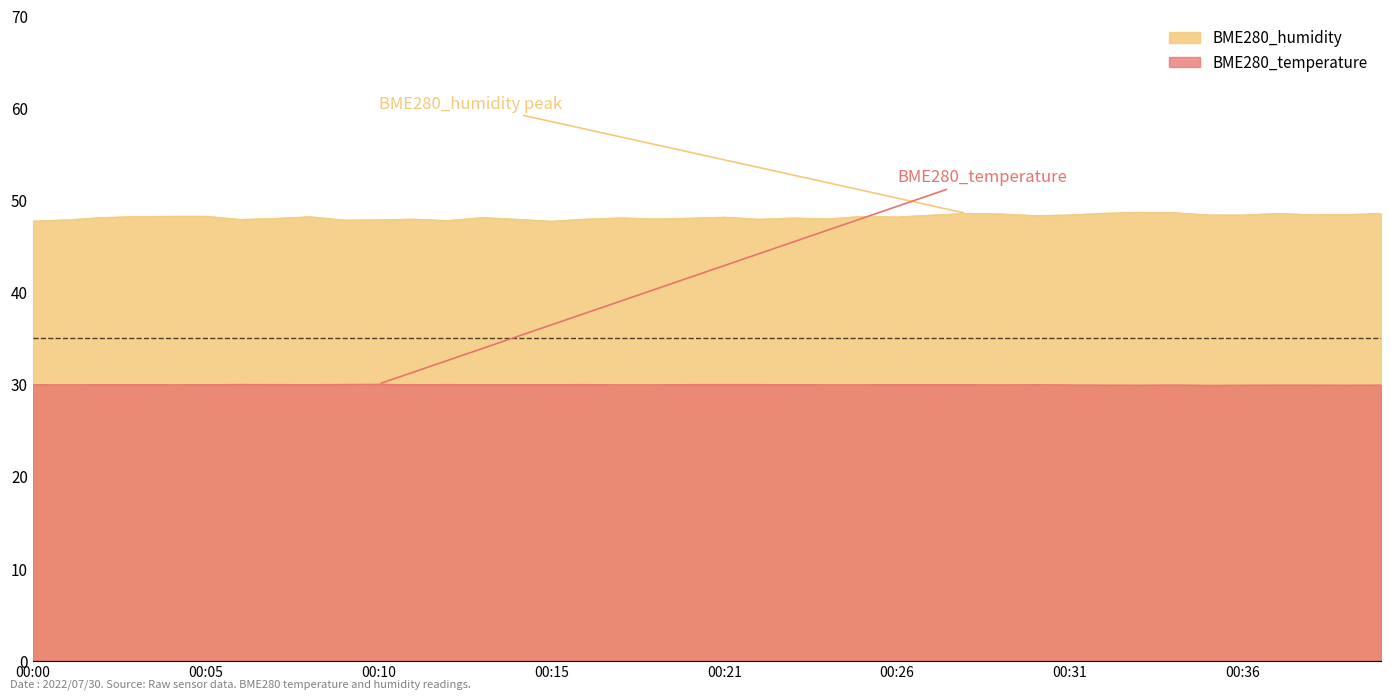

Is it true that BME280_humidity equals 48.6 at 00:37?

True